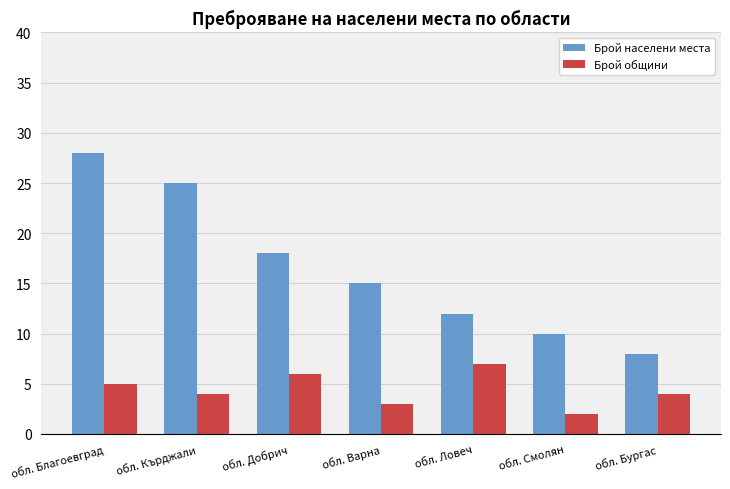

Which series has the widest spread of values?

Брой населени места